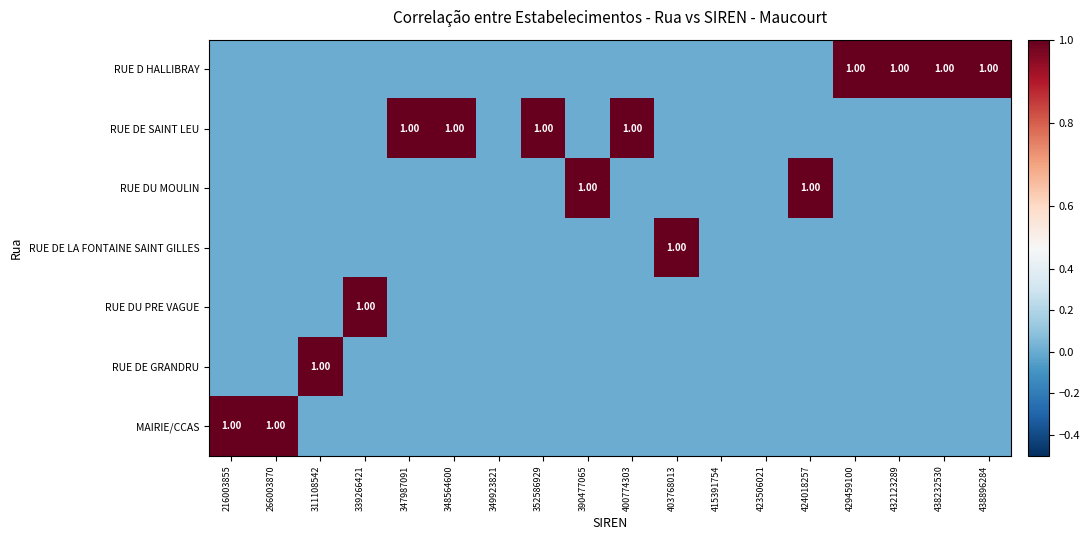

The RUE DU MOULIN series shows 0 at 339266421. True or false?

True